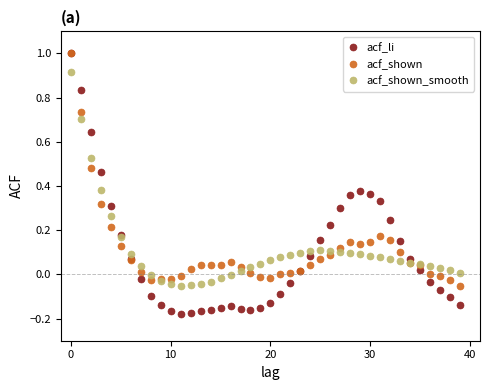

What is the difference between the maximum and second lowest values in the acf_shown_smooth series?

1.0